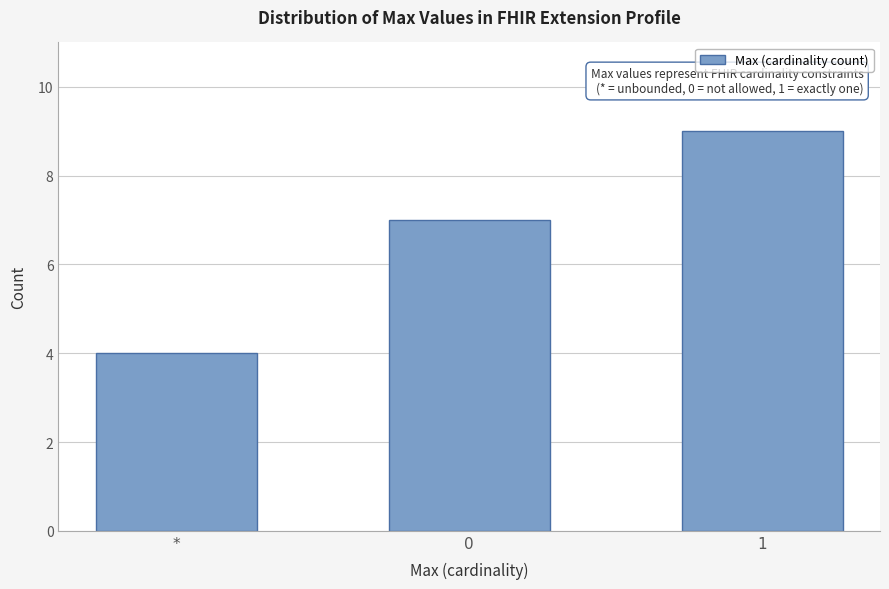

Reading right to left, what are all the values shown in this chart?

1=9	0=7	*=4